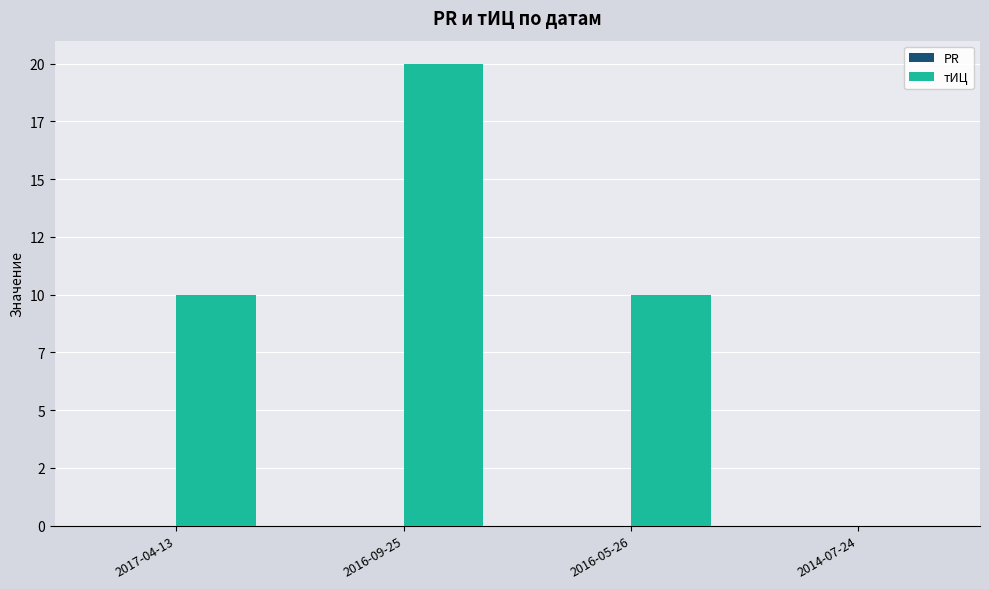

What is the label of the 1st bar from the left?

2017-04-13